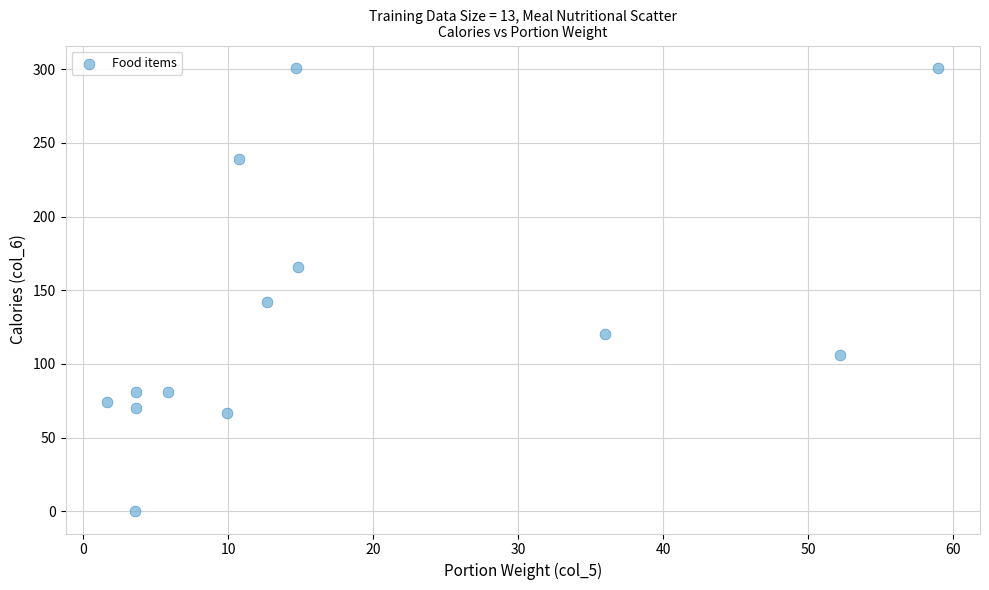

What Y value in the scatter plot is closest to 150?

142